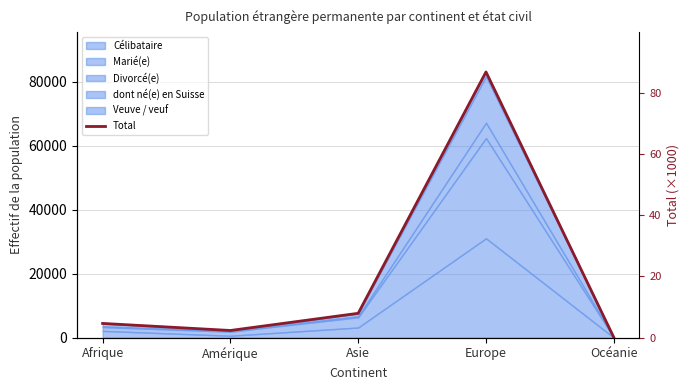

Where is the first local minimum?

Amérique